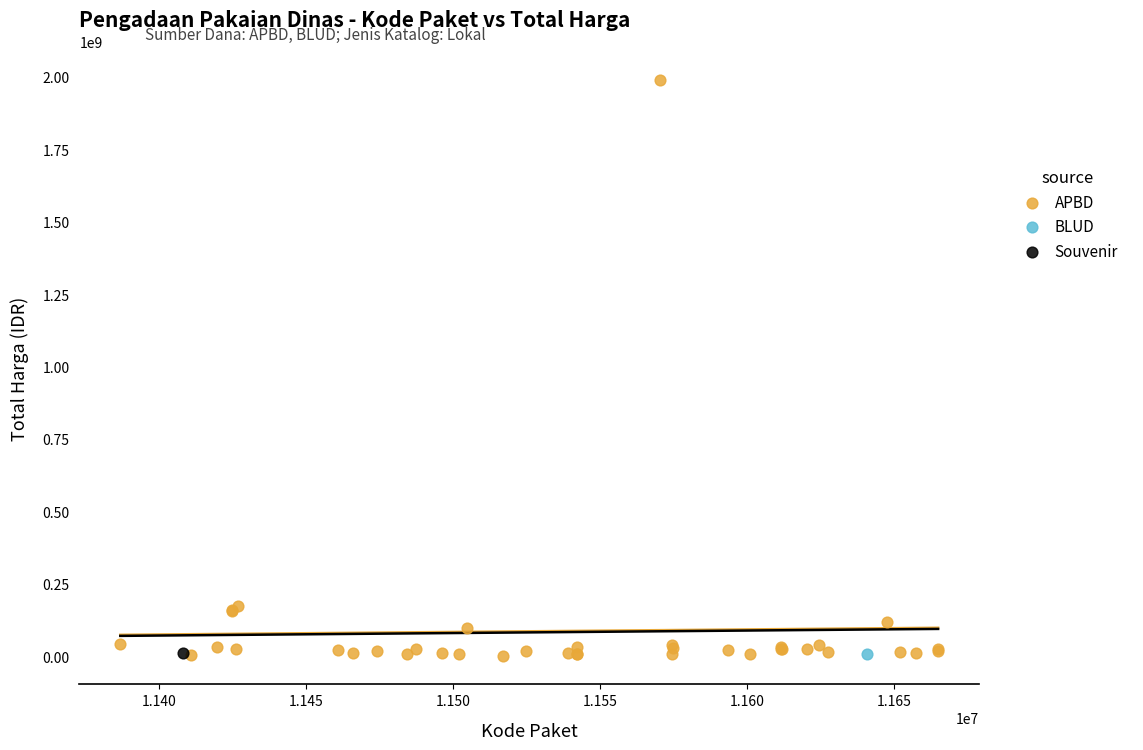

What are all the series names shown in the legend?

APBD, BLUD, Souvenir